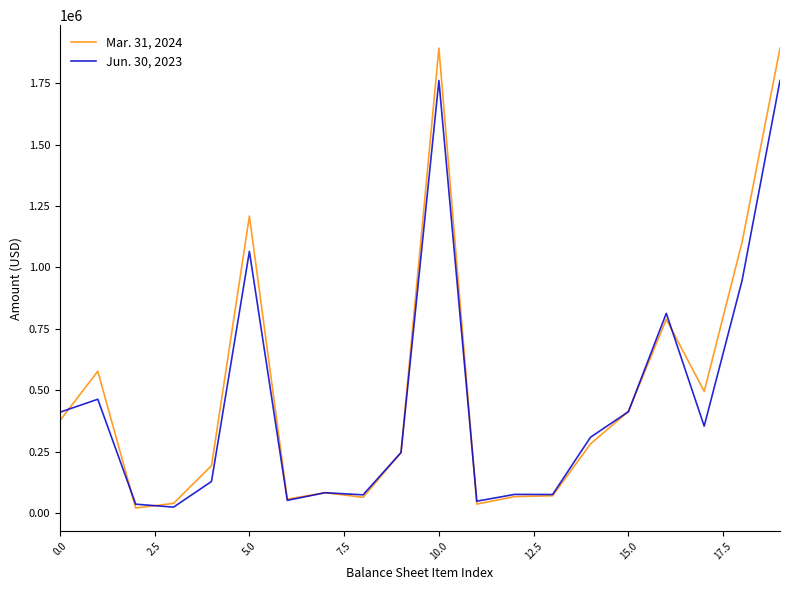

What are all the series names shown in the legend?

Mar. 31, 2024, Jun. 30, 2023